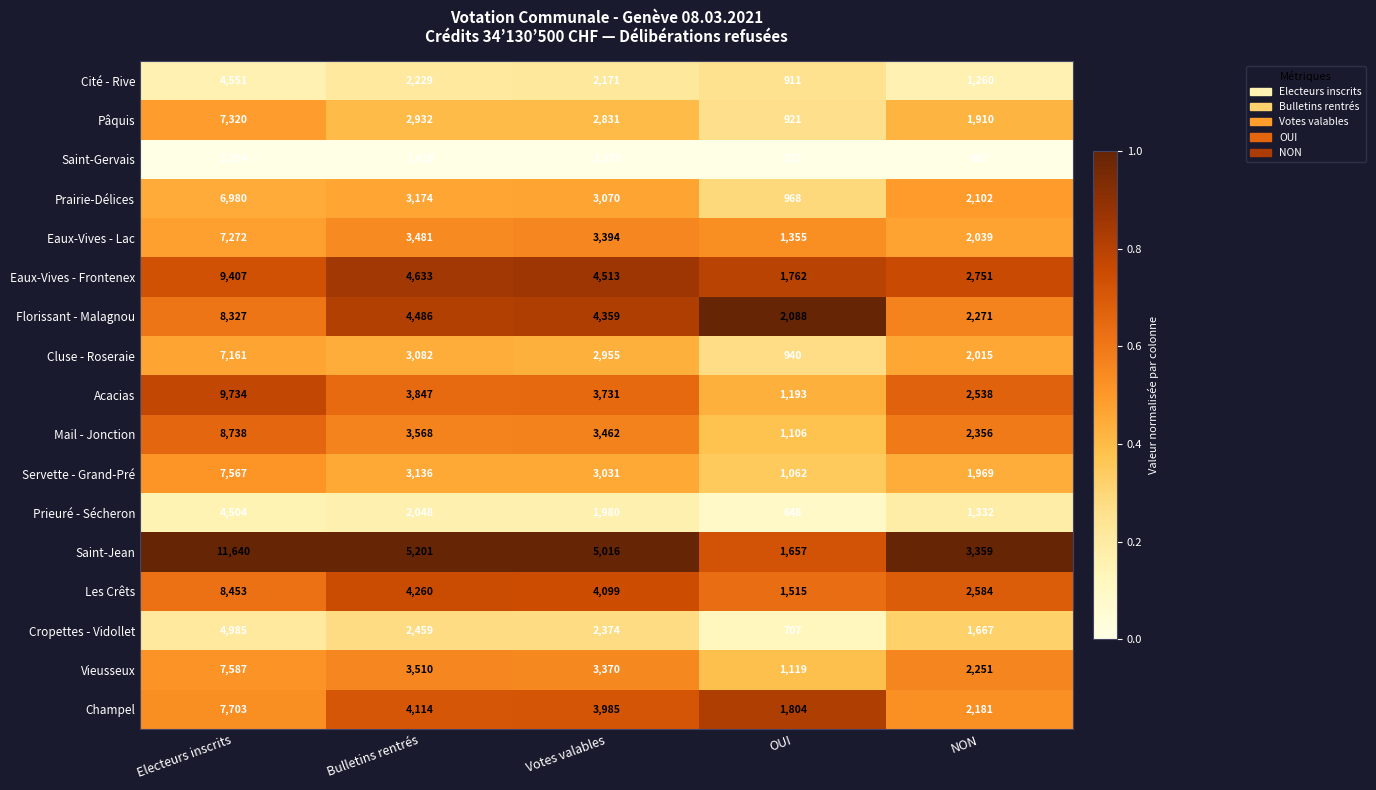

What is the average value of the Eaux-Vives - Frontenex series?

4613